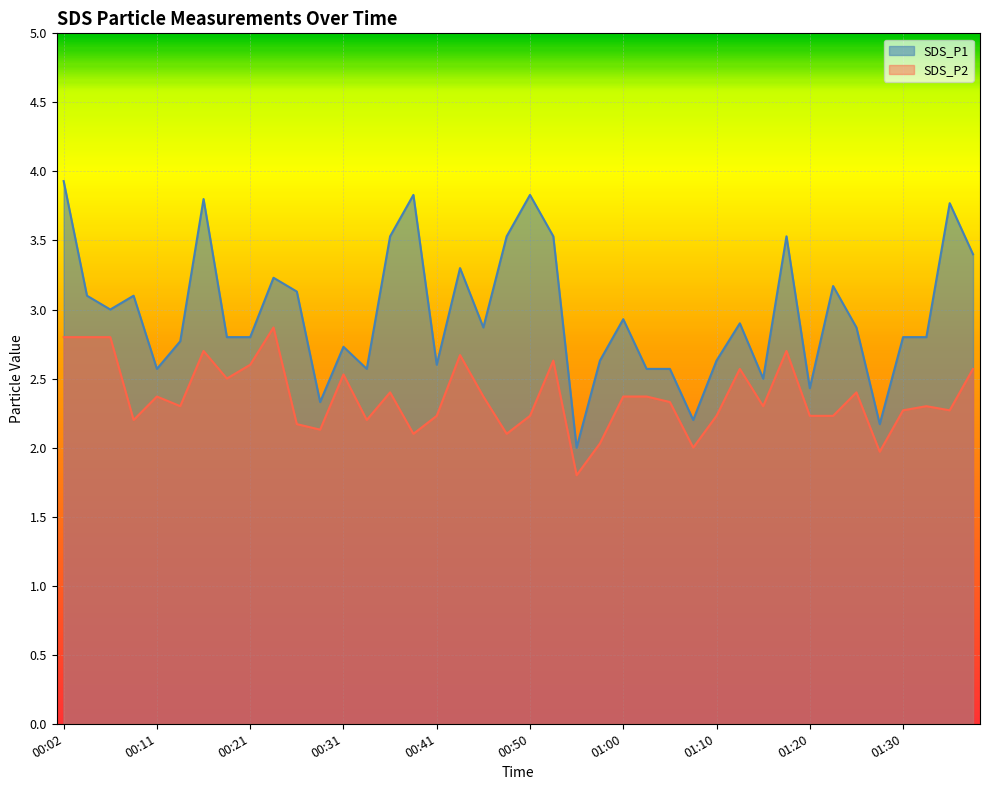

How many data points does each series have?

40